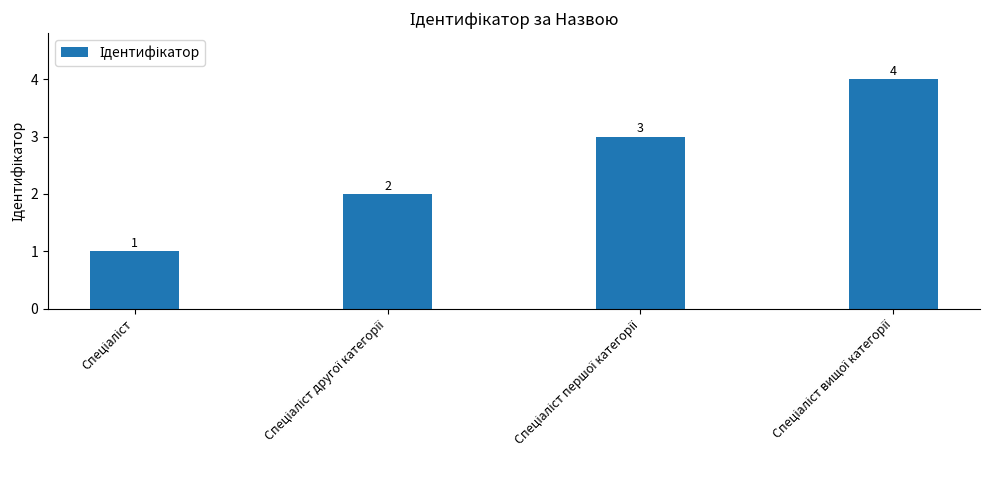

How many values are between 2 and 4?

3